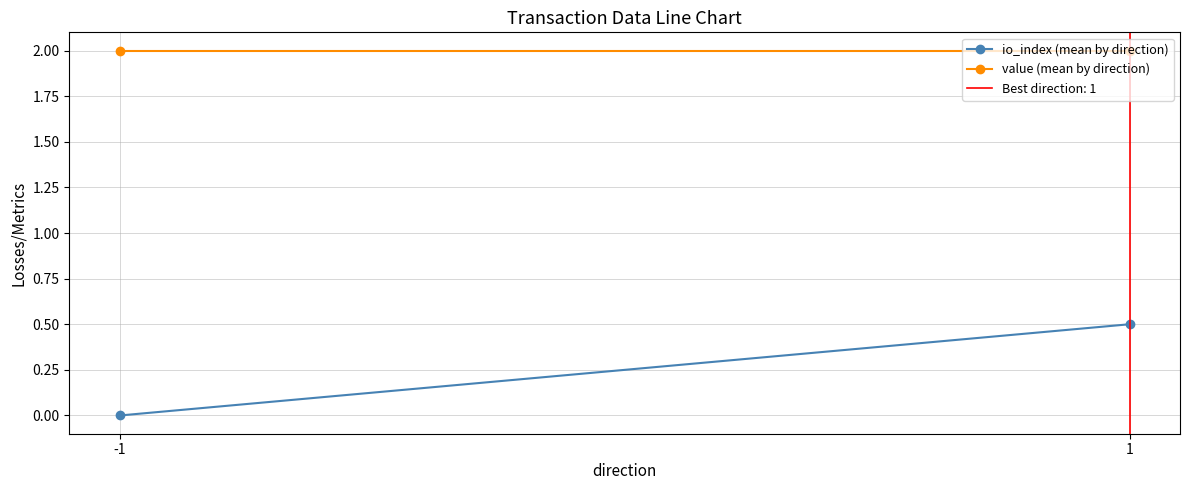

What is the total value across all series at 1?

2.5